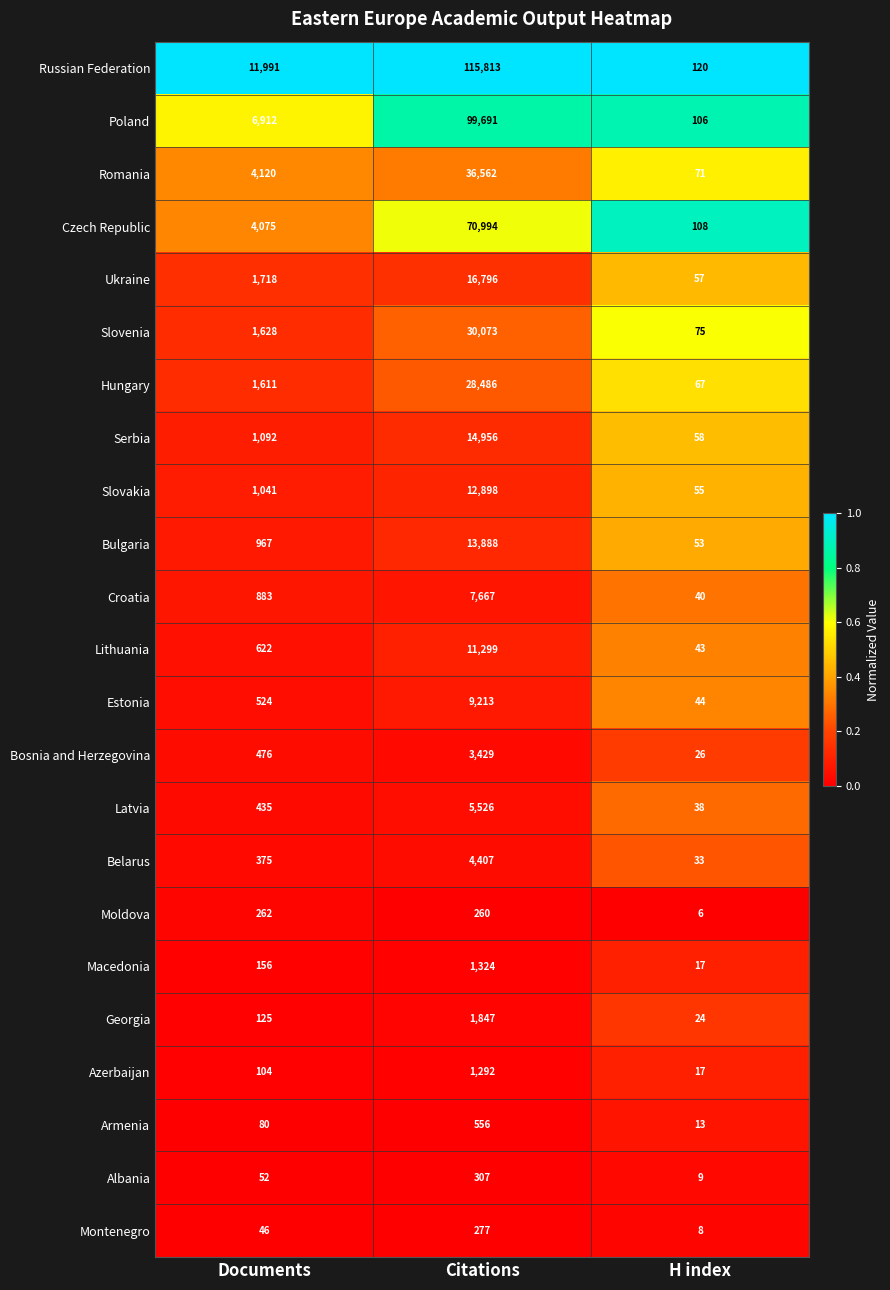

True or false: Croatia has a value of 7667 at Citations.

True